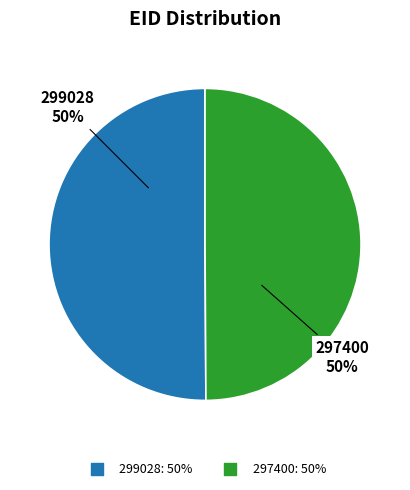

The 297400 slice represents 61% of the pie. True or false?

False